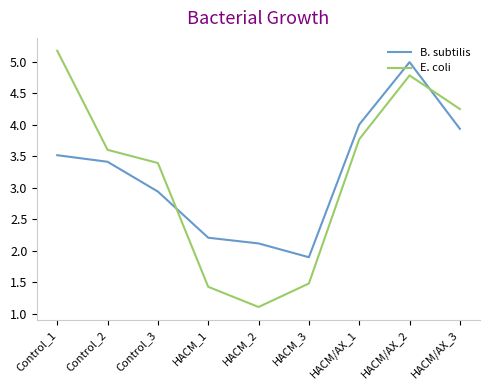

Between HACM_3 and HACM/AX_1, which series saw the biggest shift?

E. coli